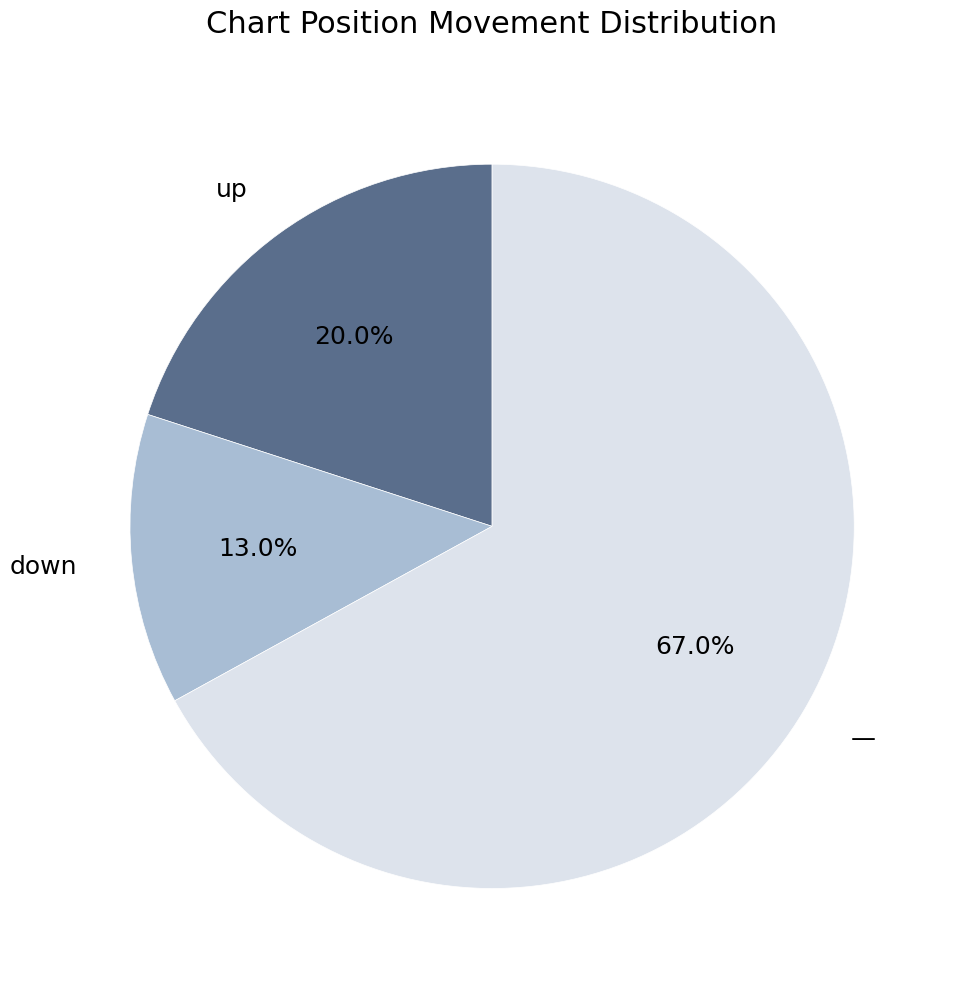

Which slice is the smallest?

down